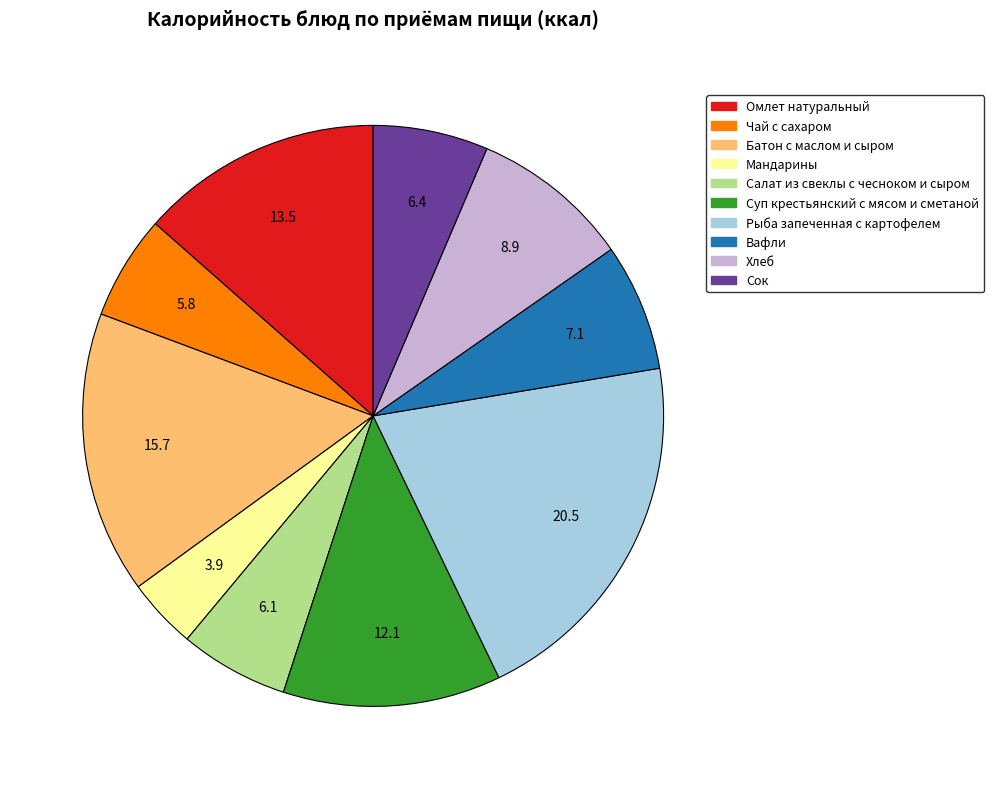

What is the ratio of the value at Вафли to the value at Хлеб?

0.8